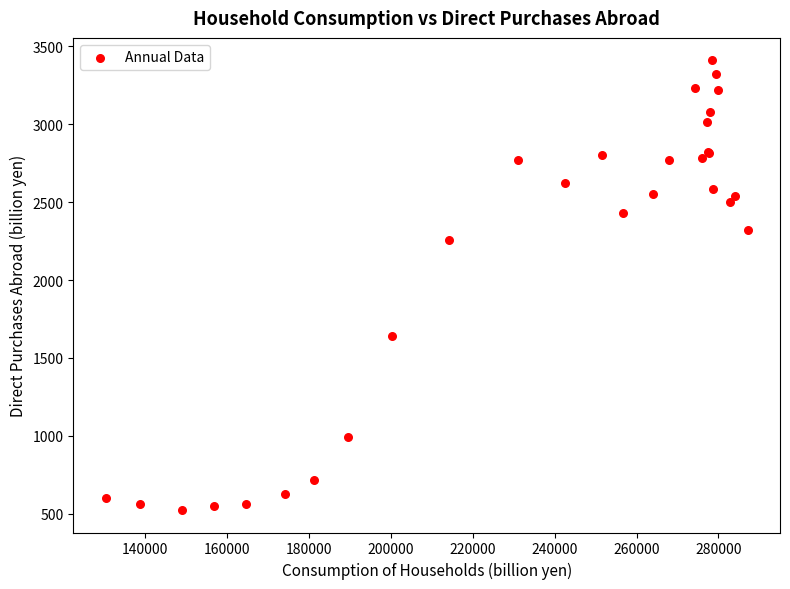

What Y value in the scatter plot is closest to 1966?

2259.7